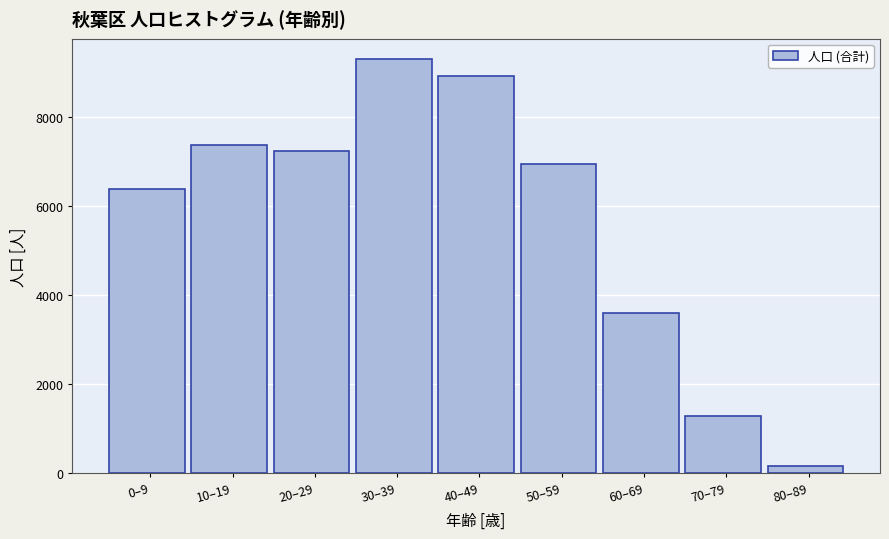

Reading left to right, extract all data points from this chart.

0–9=6388	10–19=7366	20–29=7246	30–39=9296	40–49=8912	50–59=6952	60–69=3602	70–79=1294	80–89=164